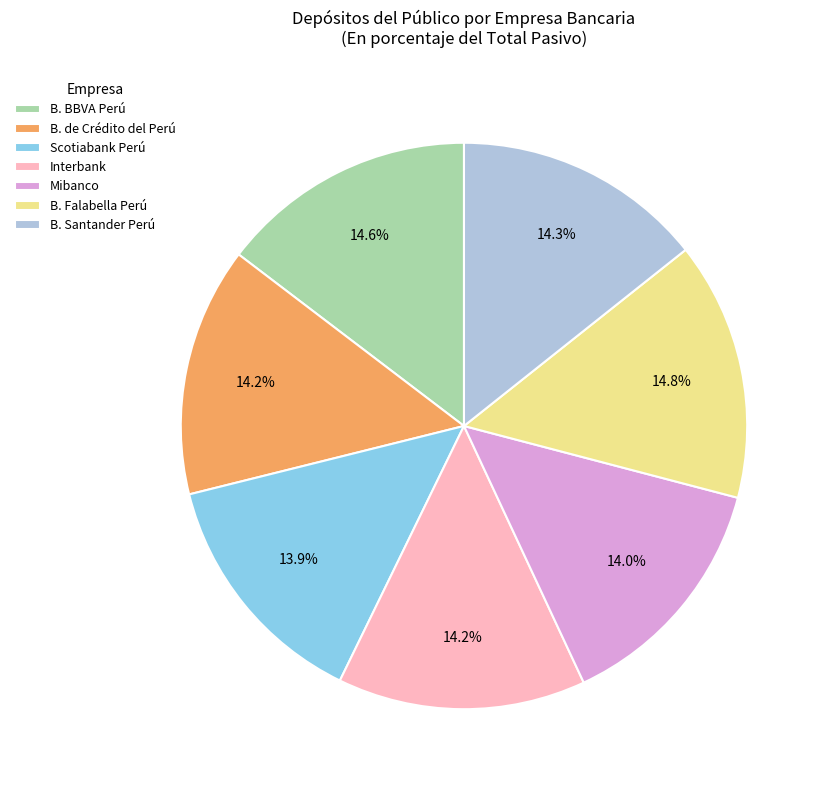

To the nearest percent, what portion does B. Santander Perú represent?

14%